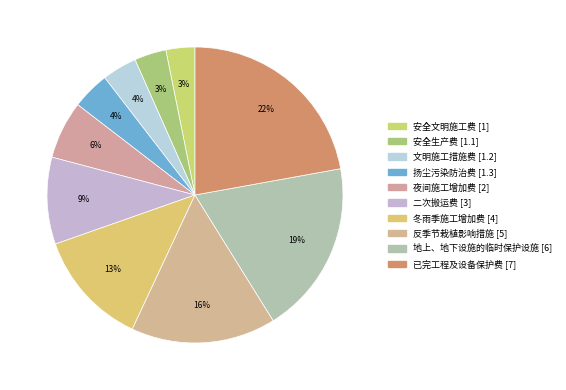

Which category has the smallest portion of the pie?

安全文明施工费 [1]